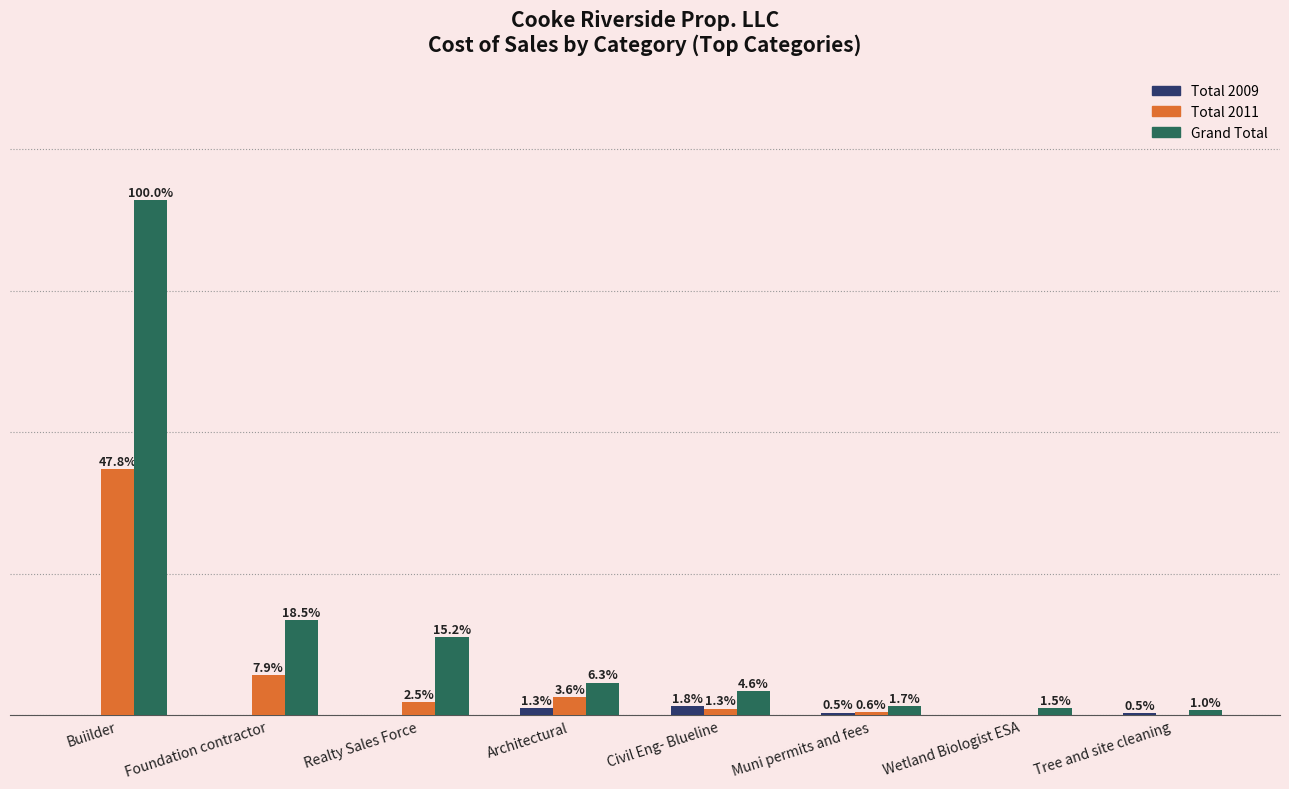

Reading left to right, list all the values displayed in this chart.

Total 2009: 0	0	0	11999	15863	4509	0	4300
Total 2011: 425000	70000	22400	32000	11500	5000	0	0
Grand Total: 890000	165000	135400	56434	41112	15384	13000	8800